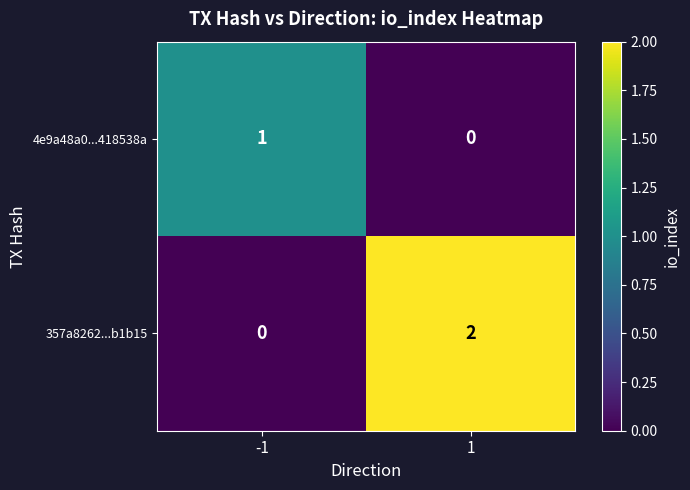

Which series changed the most between -1 and 1?

357a8262...b1b15